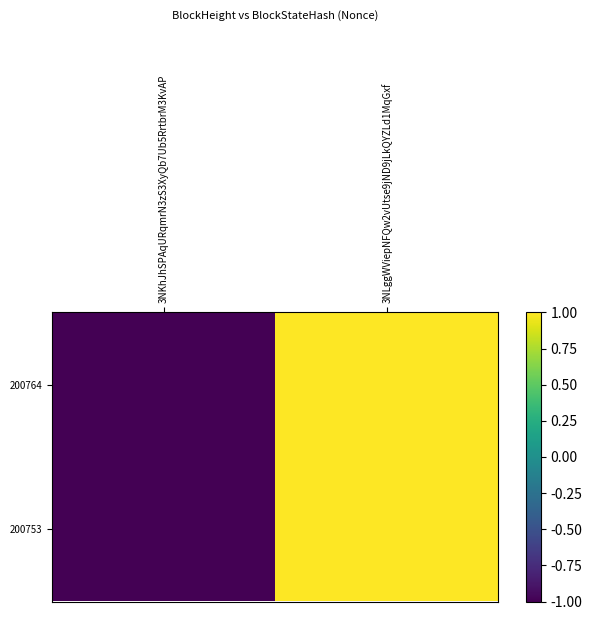

Reading left to right, extract all data points from this chart.

200764: 3NKhJhSPAqURqmrN3zS3XyQb7Ub5RrtbrM3KvAP=-1	3NLggWViepNFQw2vUtse9jND9jLkQYZLd1MqGxf=1
200753: 3NKhJhSPAqURqmrN3zS3XyQb7Ub5RrtbrM3KvAP=-1	3NLggWViepNFQw2vUtse9jND9jLkQYZLd1MqGxf=1